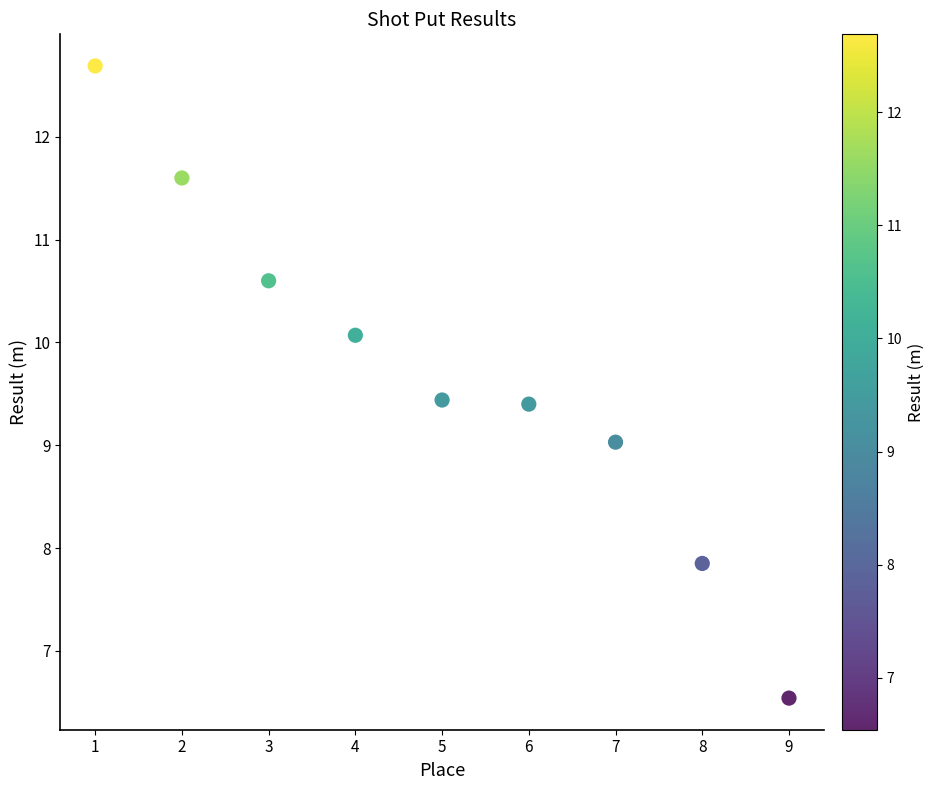

What is the average X value?

5.0